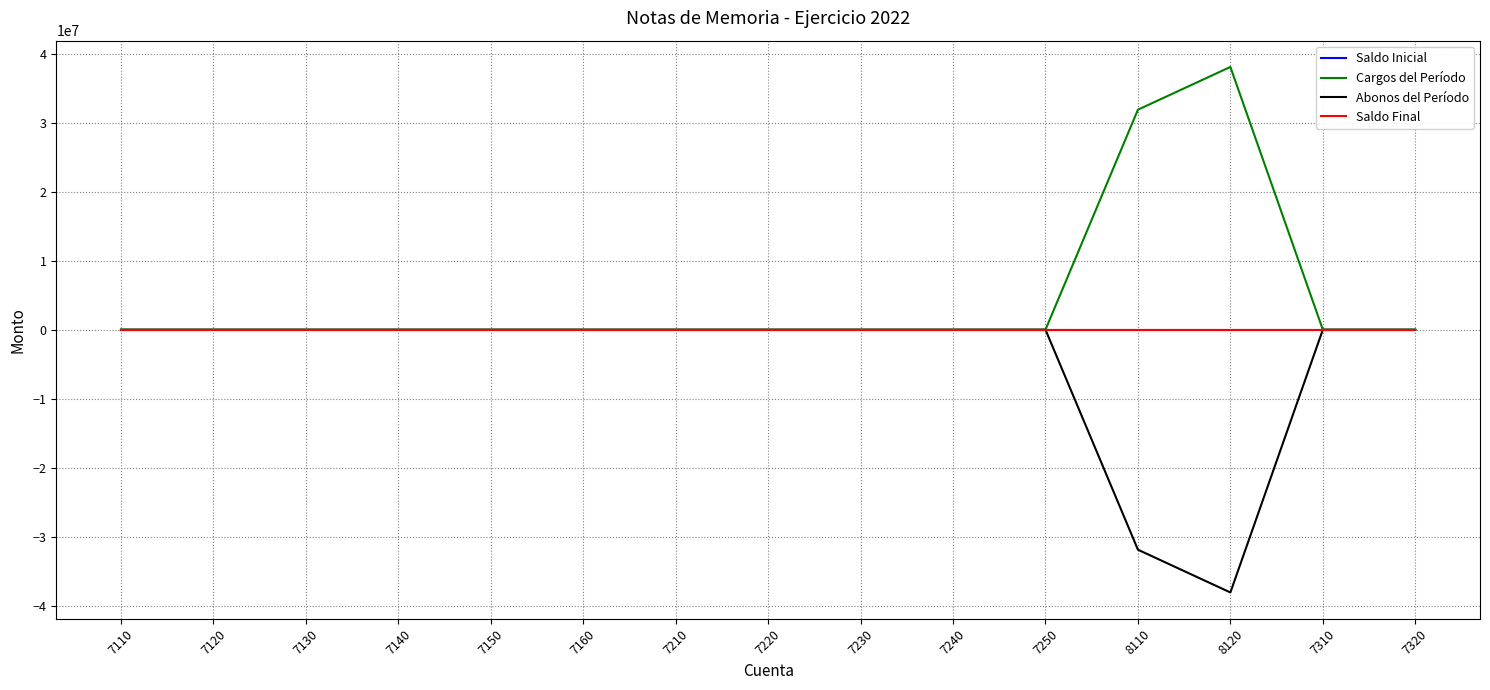

What is the difference between the Cargos del Período values at 8120 and 8110?

6195076.1